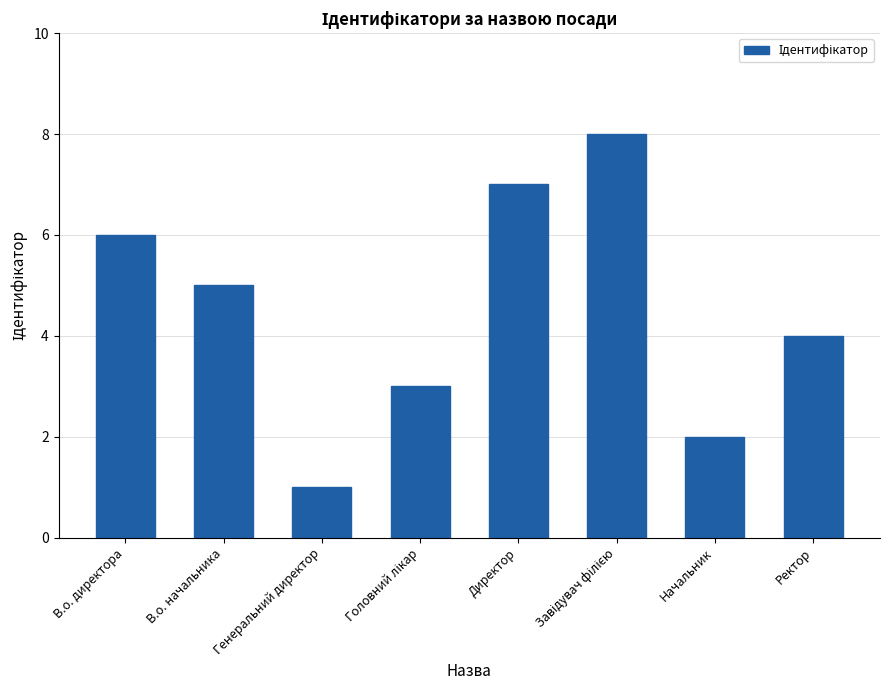

Count the values in the range 3 to 7.

5